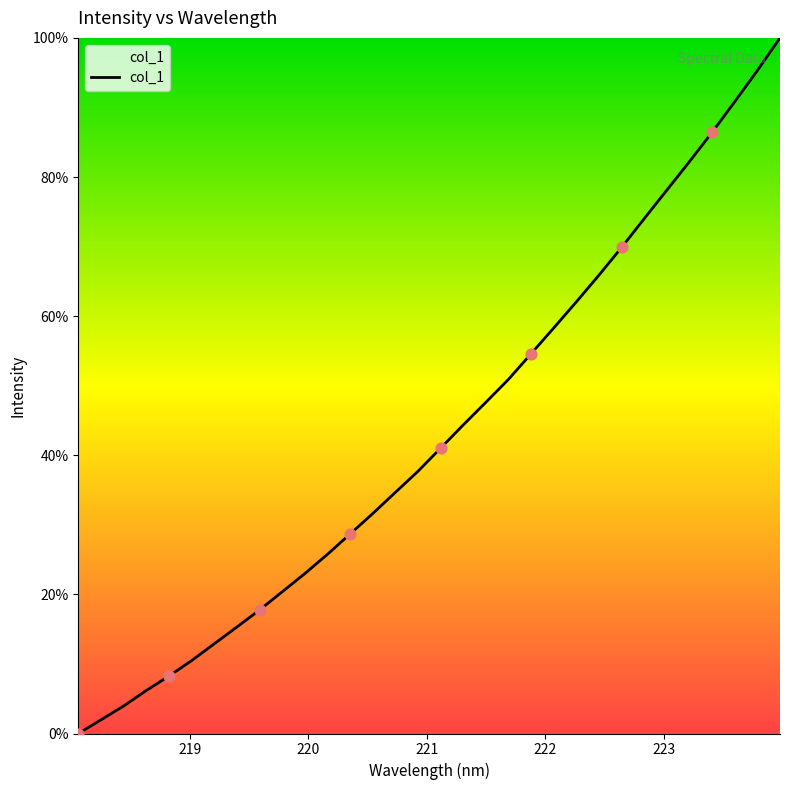

What is the greatest value displayed?

100.0